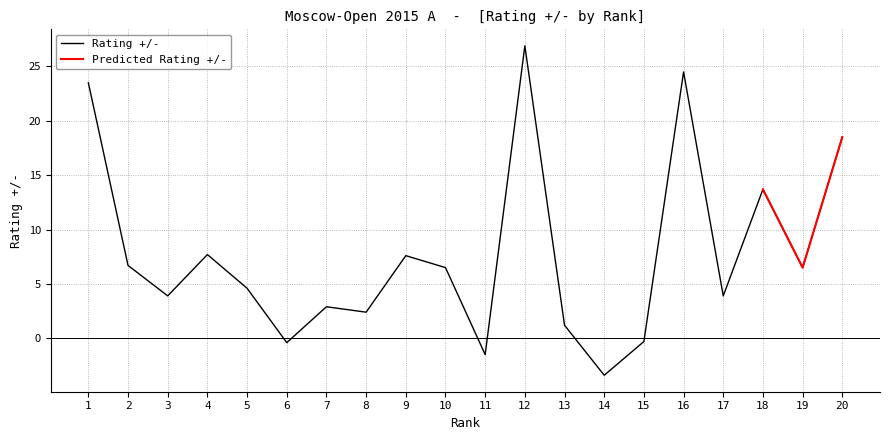

What is the greatest value displayed?

26.9